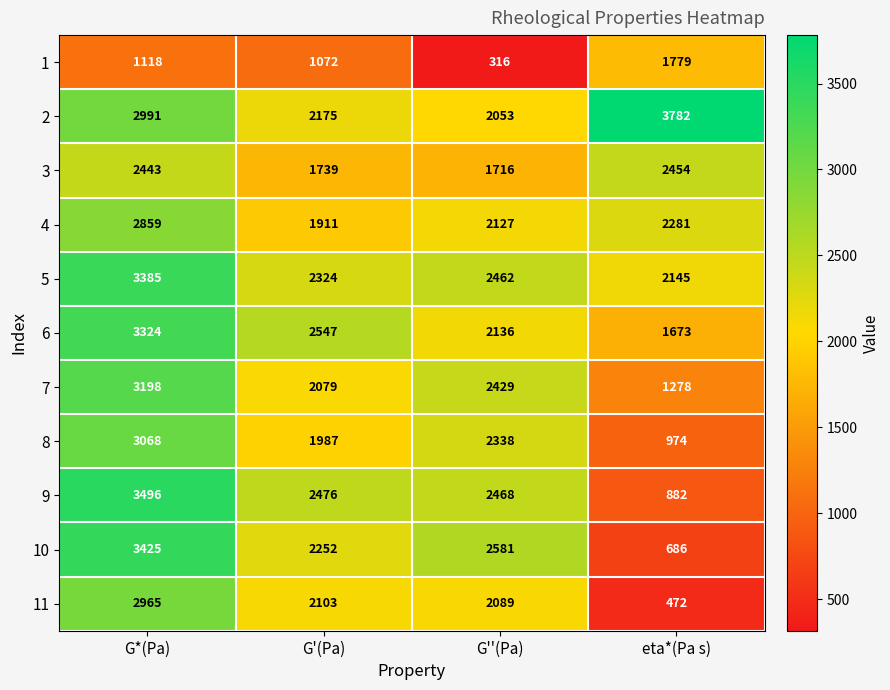

What is the average value of the 7 series?

2246